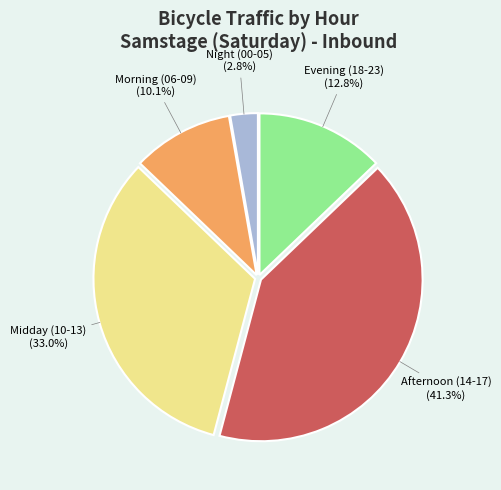

Does any single category account for the majority?

No